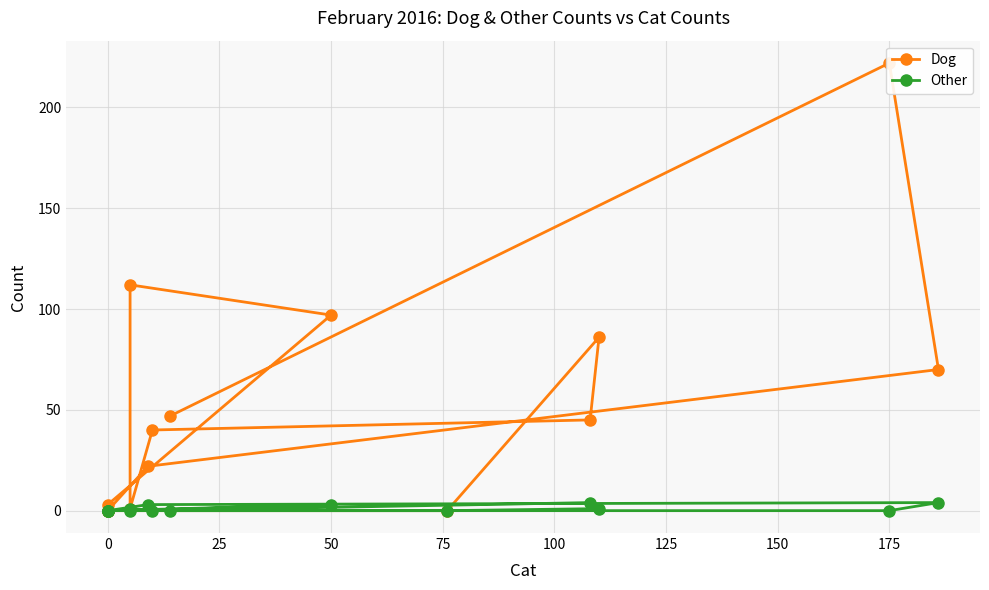

What position from the left is 50?

4